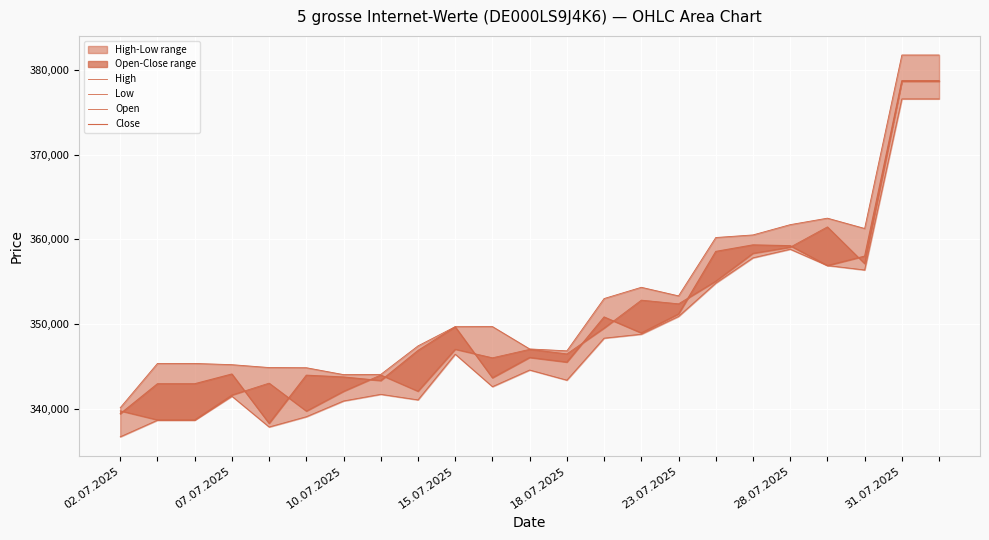

True or false: Close has more than 2 interior local peaks.

True